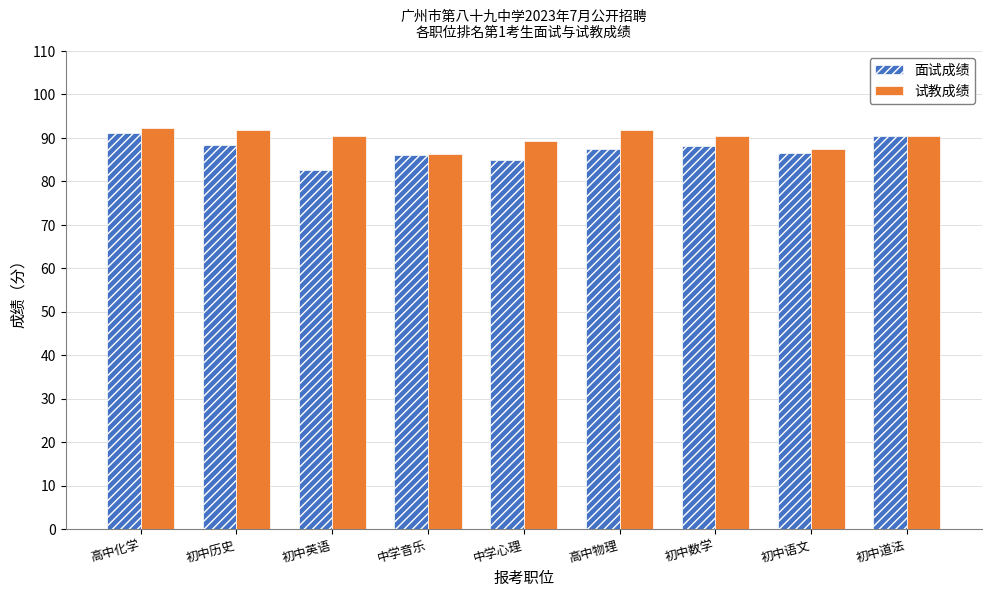

At which category is the sum across all series the highest?

高中化学